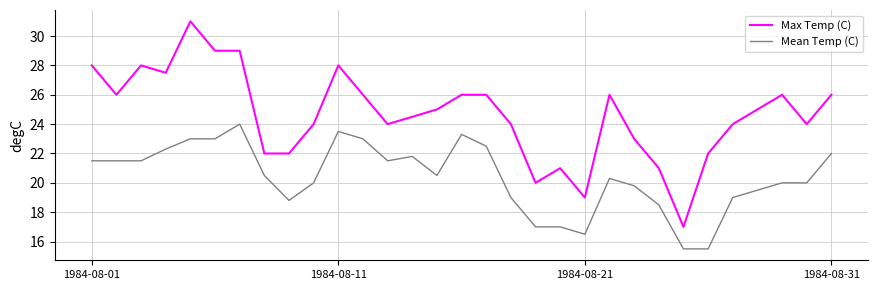

What is the difference between the second highest and second lowest values in the Max Temp (C) series?

10.0